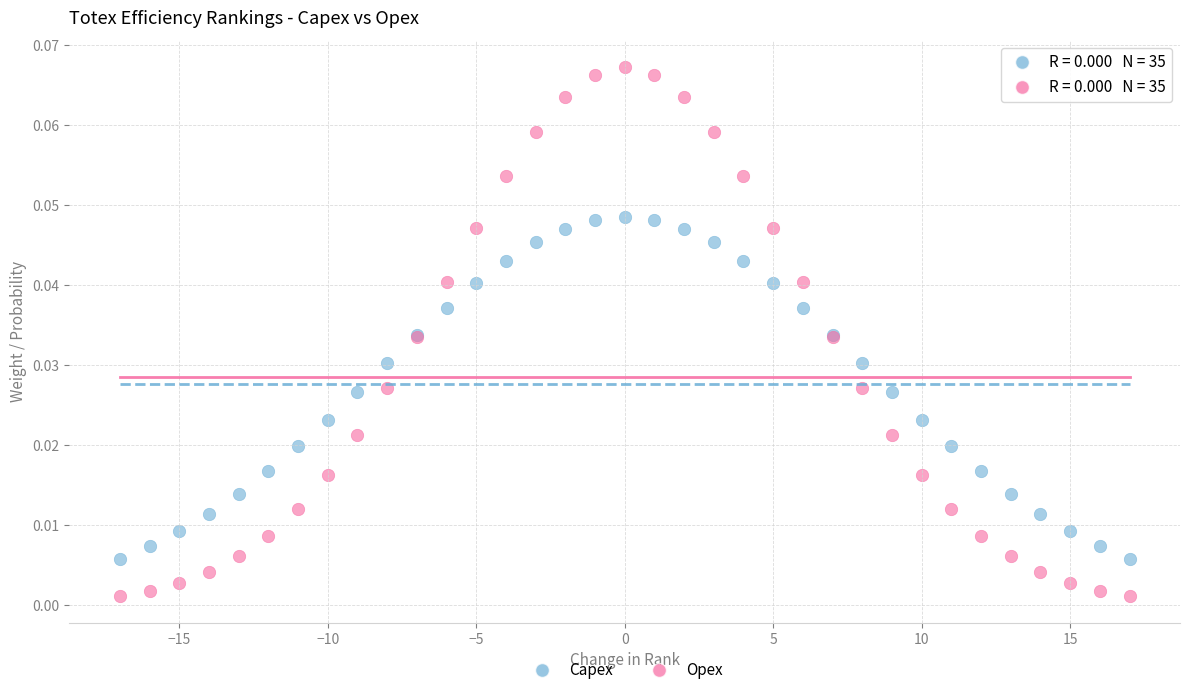

Which series reaches the minimum Y coordinate?

Opex